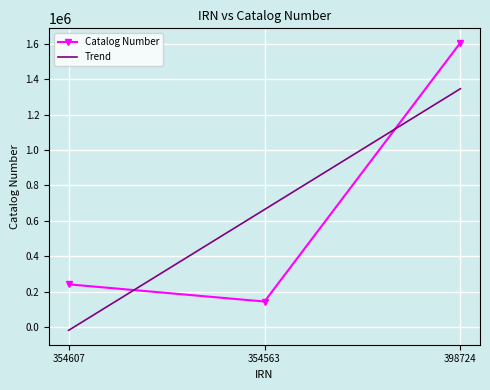

What is the label of the 3rd point from the left?

398724